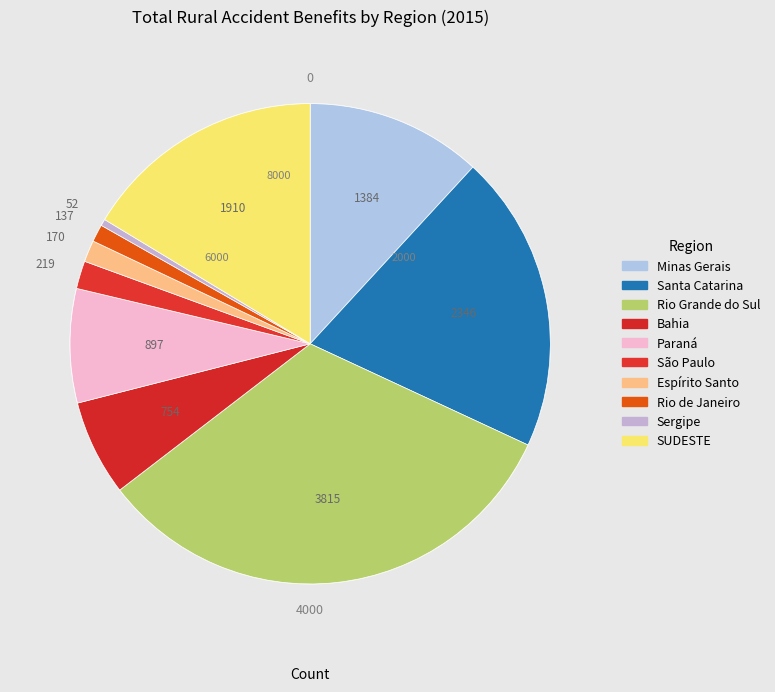

How many slices are in this pie chart?

10